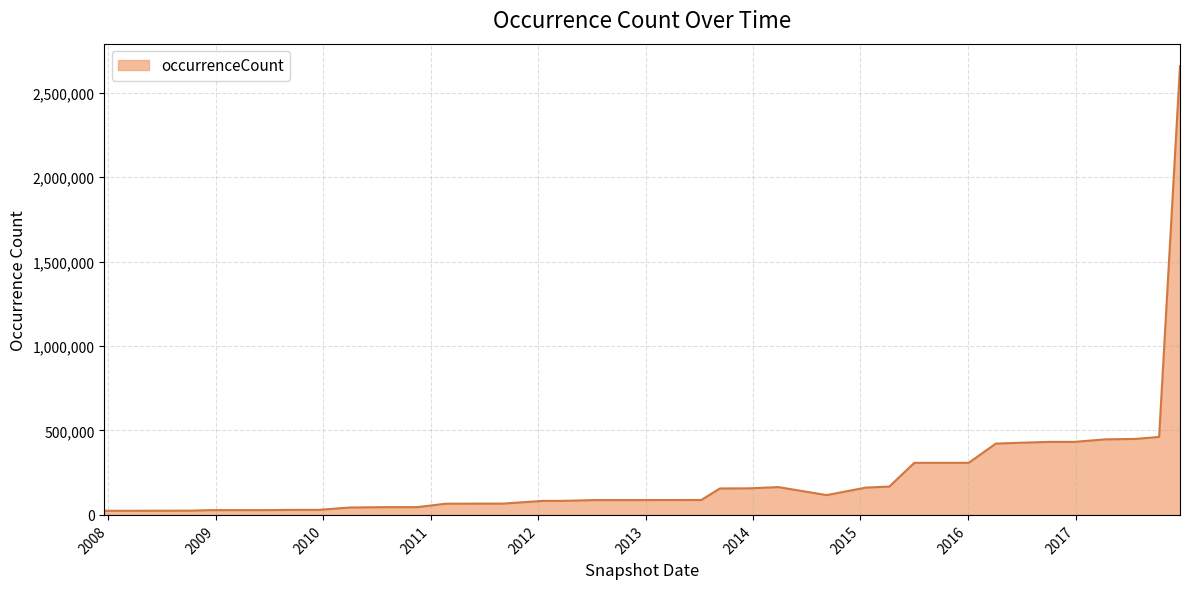

What is the maximum value shown in the chart?

2658430